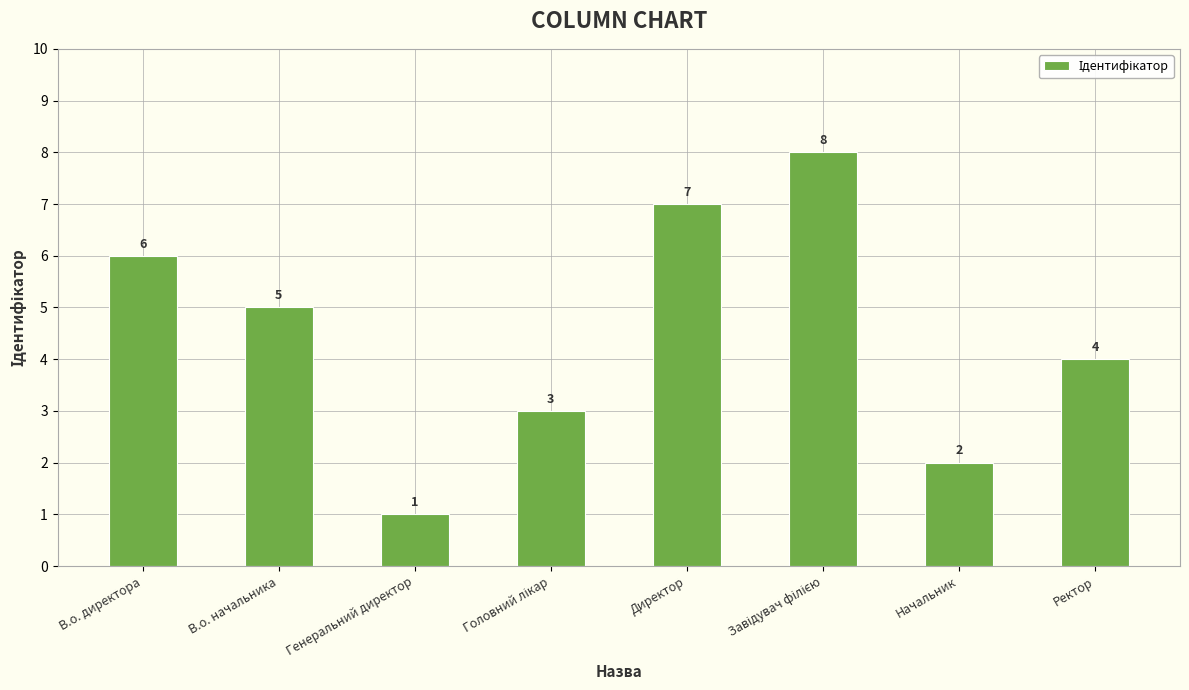

At which label does the data first exceed 5?

В.о. директора